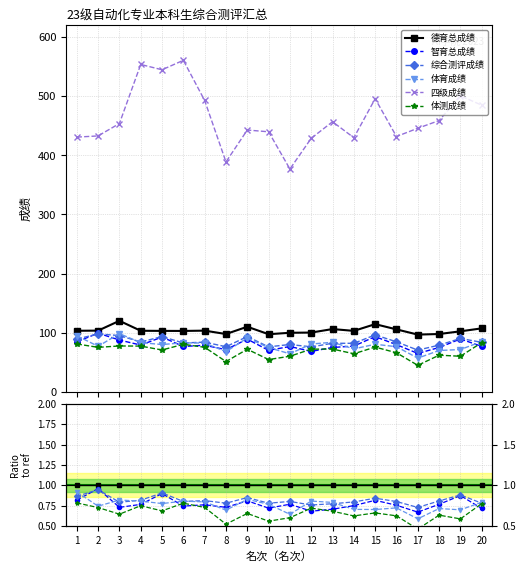

What is the total value across all series at 4?

980.5